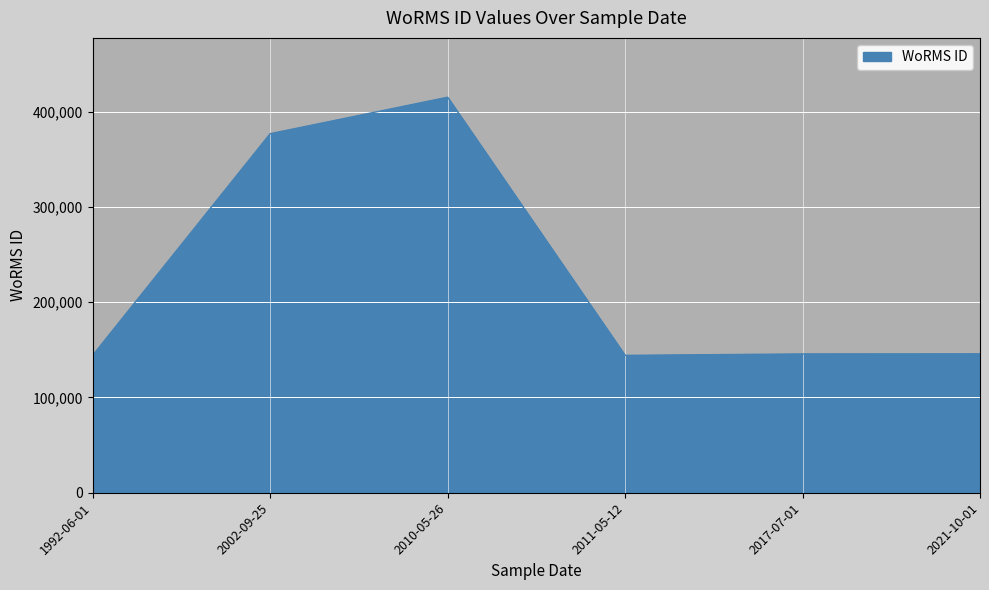

What is the sum of all values?

1371806